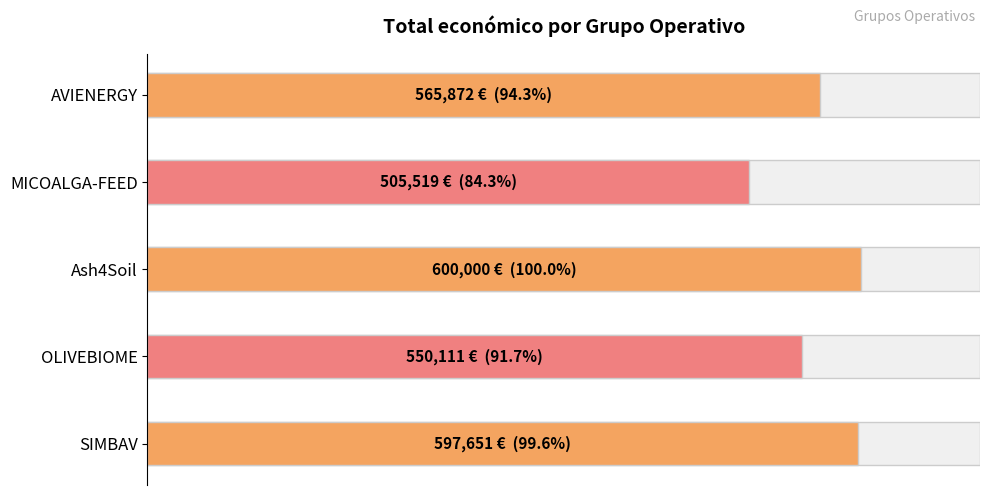

Reading right to left, transcribe all the data shown in this chart.

AVIENERGY=565872	MICOALGA-FEED=505519	Ash4Soil=600000	OLIVEBIOME=550111	SIMBAV=597651